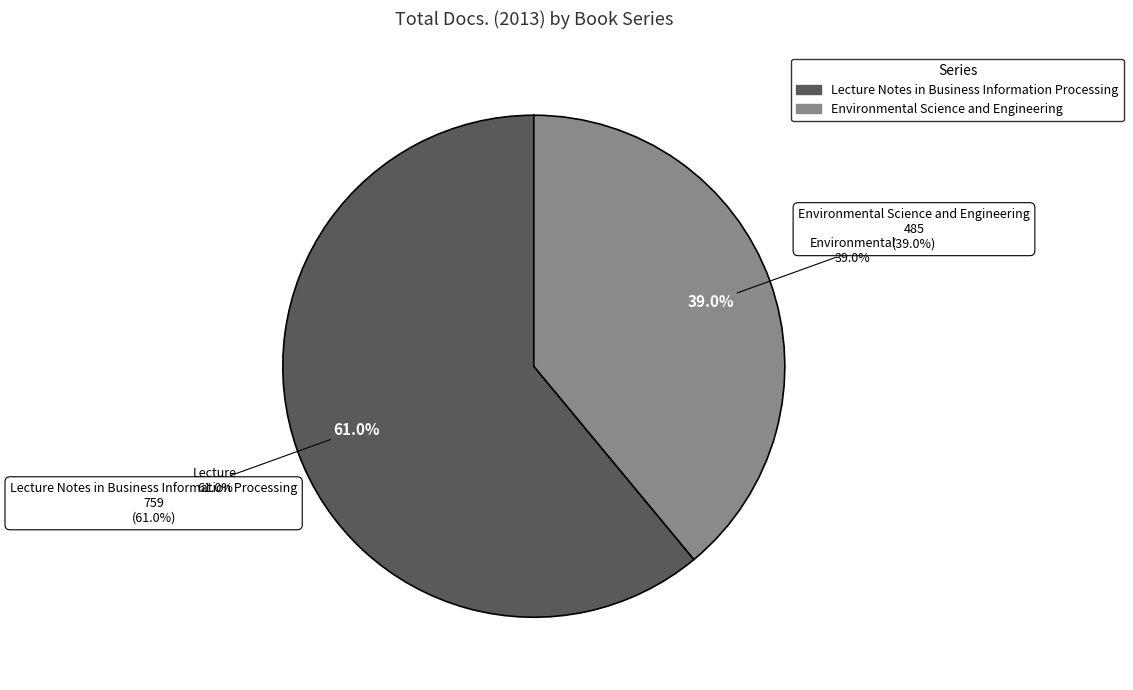

Does any single category account for the majority?

Yes